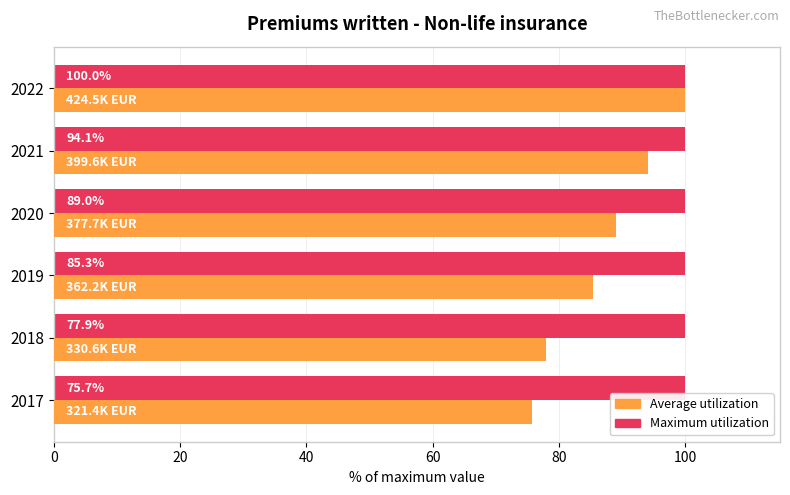

List the series in order of their overall mean, highest first.

Maximum utilization, Average utilization